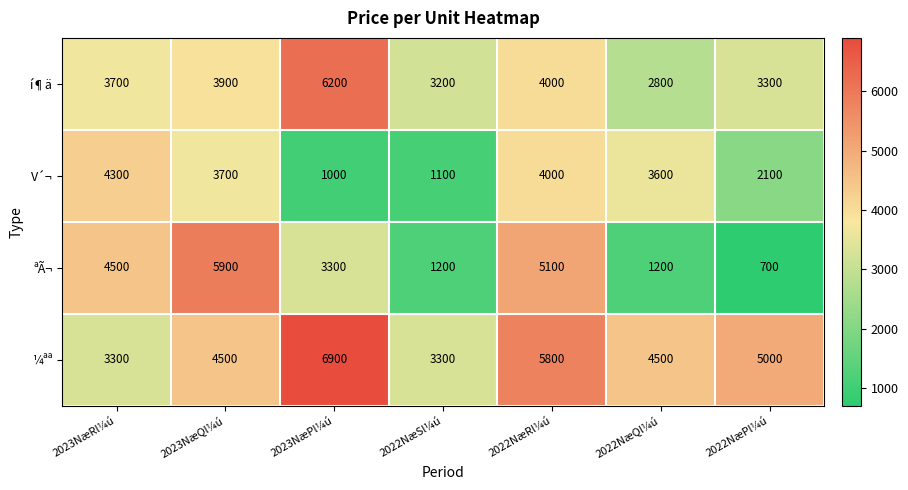

Which series has the widest spread of values?

ªÃ¬